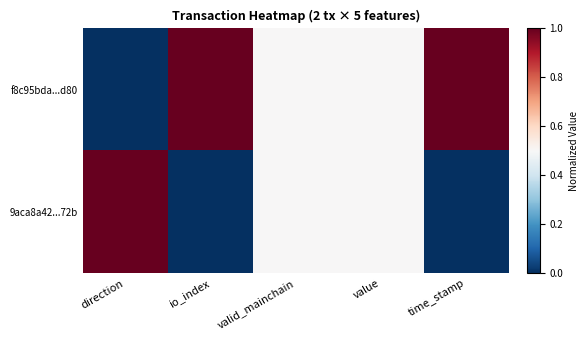

Which category has the lowest value across all series?

direction